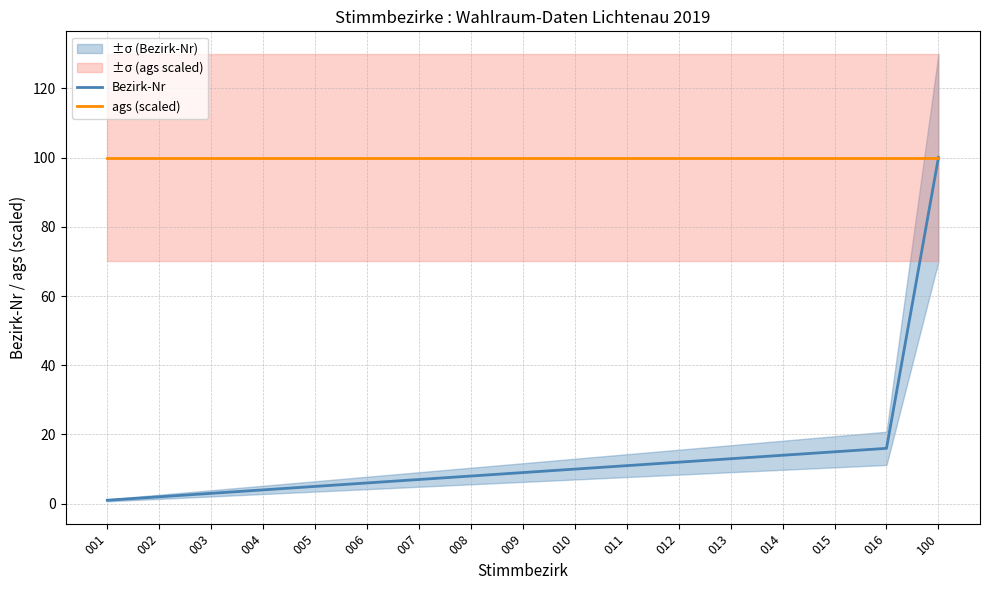

The ags (scaled) series shows 100 at 013. True or false?

True